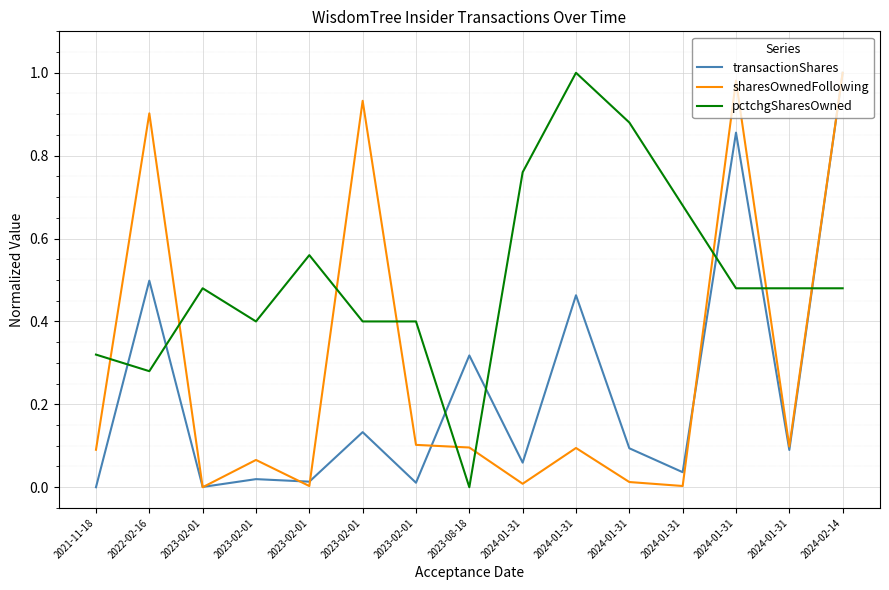

What is the difference between the highest and lowest values at 2023-08-18?

0.3